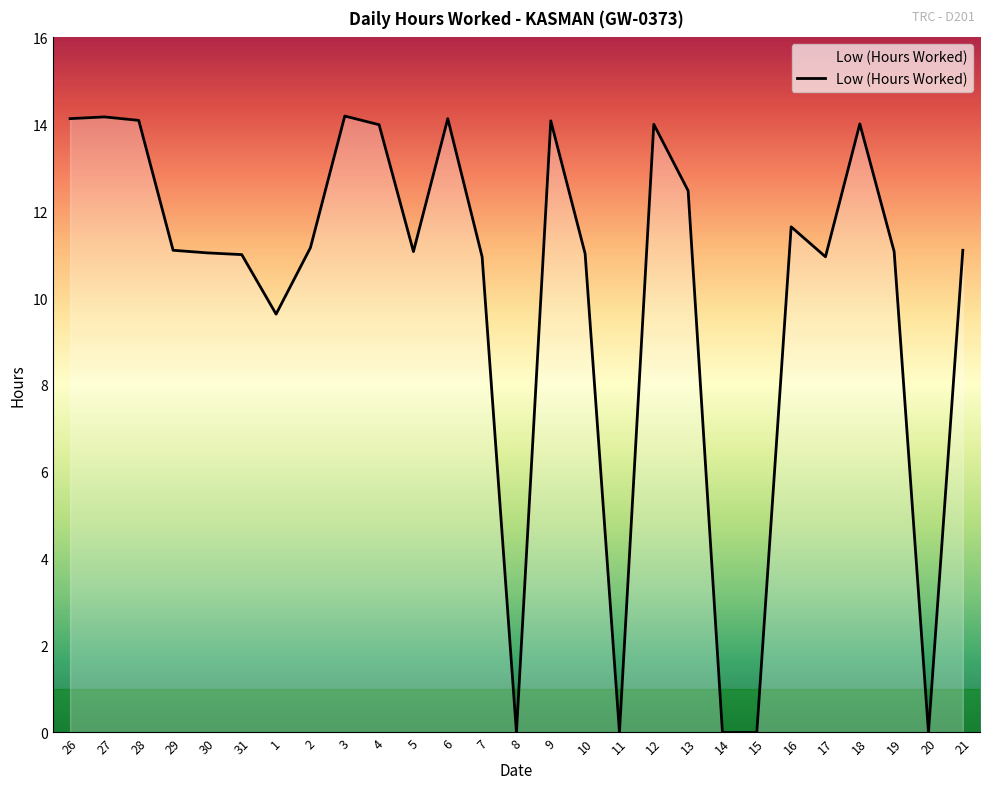

What is the greatest value displayed?

14.2